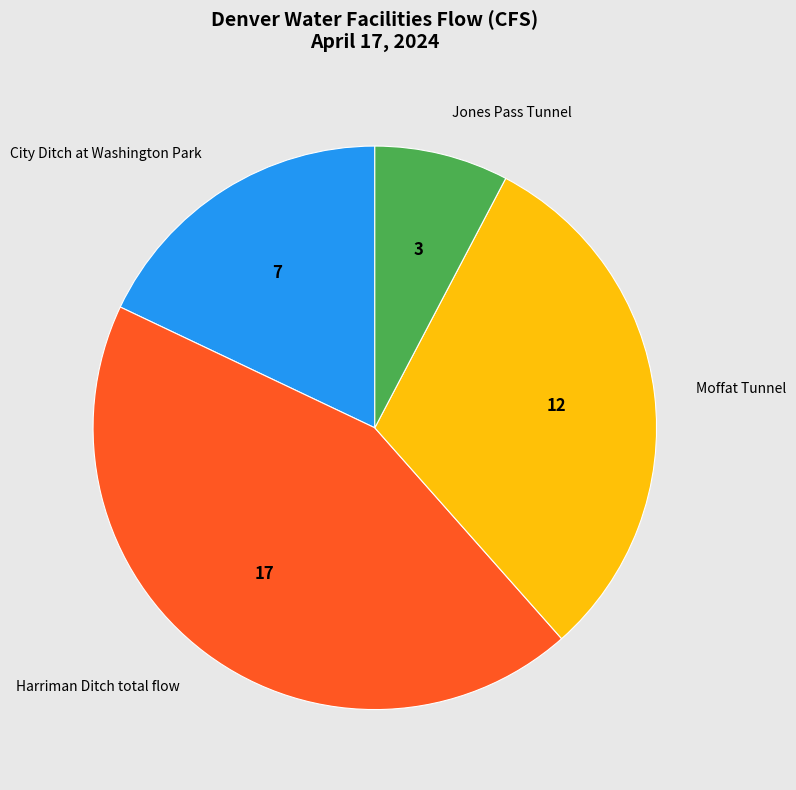

Is the sum of Harriman Ditch total flow and City Ditch at Washington Park greater than half?

Yes